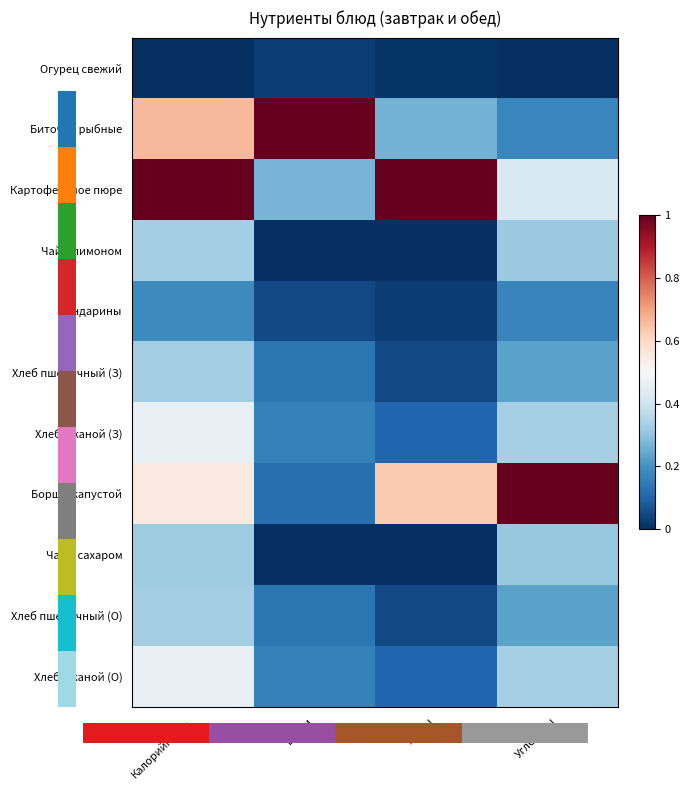

Reading left to right, list all the values displayed in this chart.

Огурец свежий: Калорийность=0.0	Белки=0.0	Жиры=0.0	Углеводы=0.0
Биточки рыбные: Калорийность=0.7	Белки=1.0	Жиры=0.3	Углеводы=0.2
Картофельное пюре: Калорийность=1.0	Белки=0.3	Жиры=1.0	Углеводы=0.4
Чай с лимоном: Калорийность=0.3	Белки=0.0	Жиры=0.0	Углеводы=0.3
Мандарины: Калорийность=0.2	Белки=0.1	Жиры=0.0	Углеводы=0.2
Хлеб пшеничный (З): Калорийность=0.3	Белки=0.1	Жиры=0.0	Углеводы=0.2
Хлеб ржаной (З): Калорийность=0.5	Белки=0.2	Жиры=0.1	Углеводы=0.3
Борщ с капустой: Калорийность=0.5	Белки=0.1	Жиры=0.6	Углеводы=1.0
Чай с сахаром: Калорийность=0.3	Белки=0.0	Жиры=0.0	Углеводы=0.3
Хлеб пшеничный (О): Калорийность=0.3	Белки=0.1	Жиры=0.0	Углеводы=0.2
Хлеб ржаной (О): Калорийность=0.5	Белки=0.2	Жиры=0.1	Углеводы=0.3